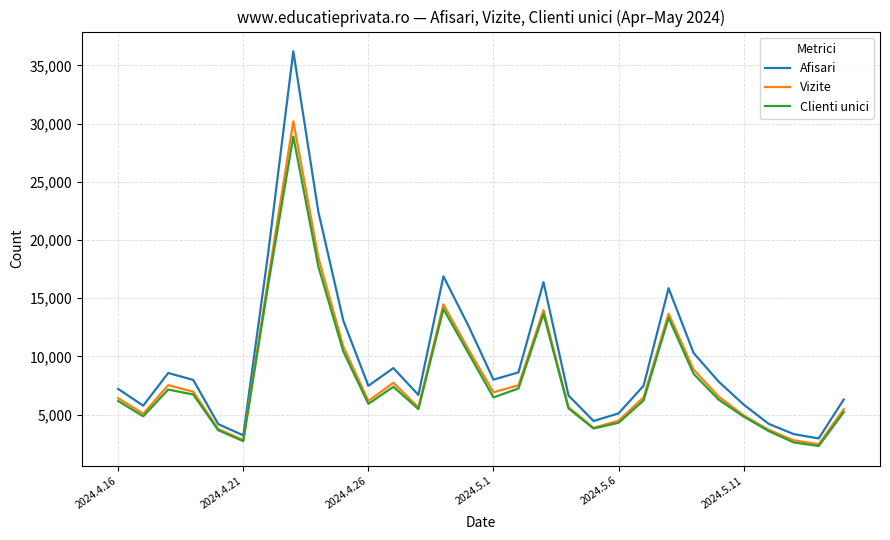

Which series has the largest range (max minus min)?

Afisari